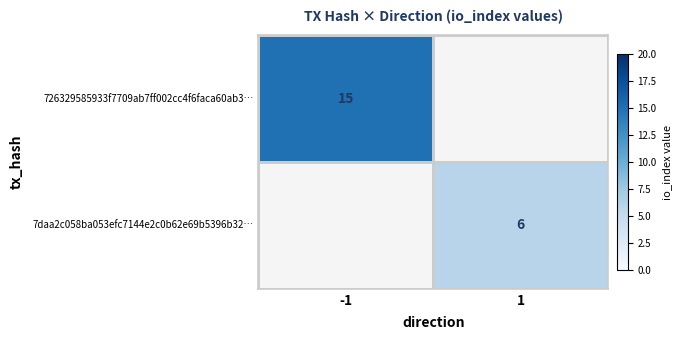

The value of 7daa2c058ba053efc7144e2c0b62e69b5396b32… at 1 is 6. True or false?

True